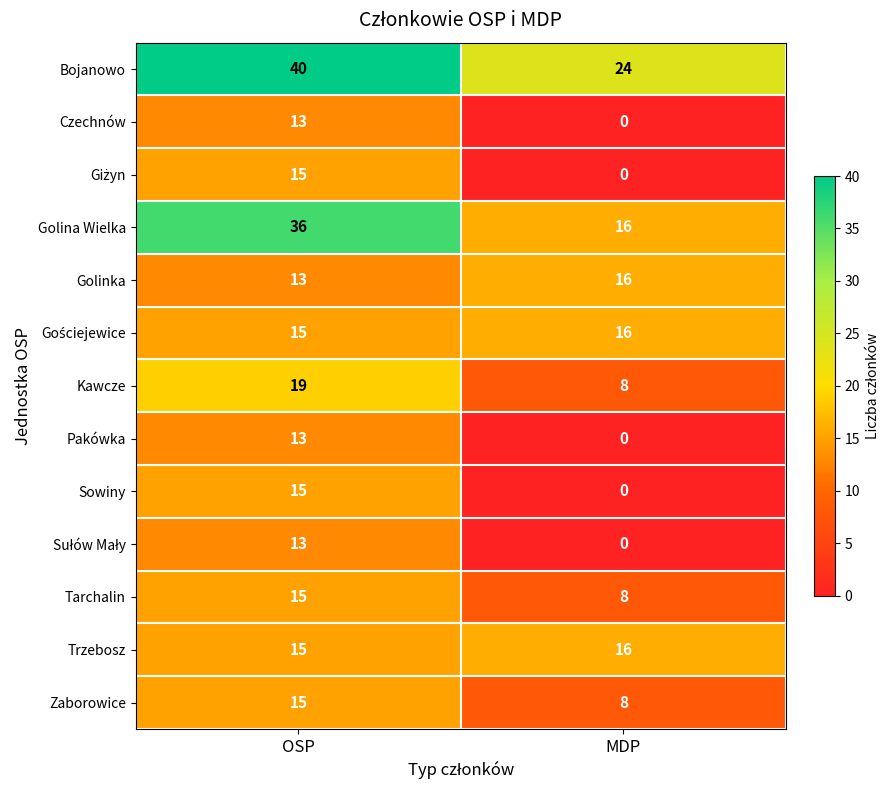

What value does the Trzebosz series have at OSP?

15